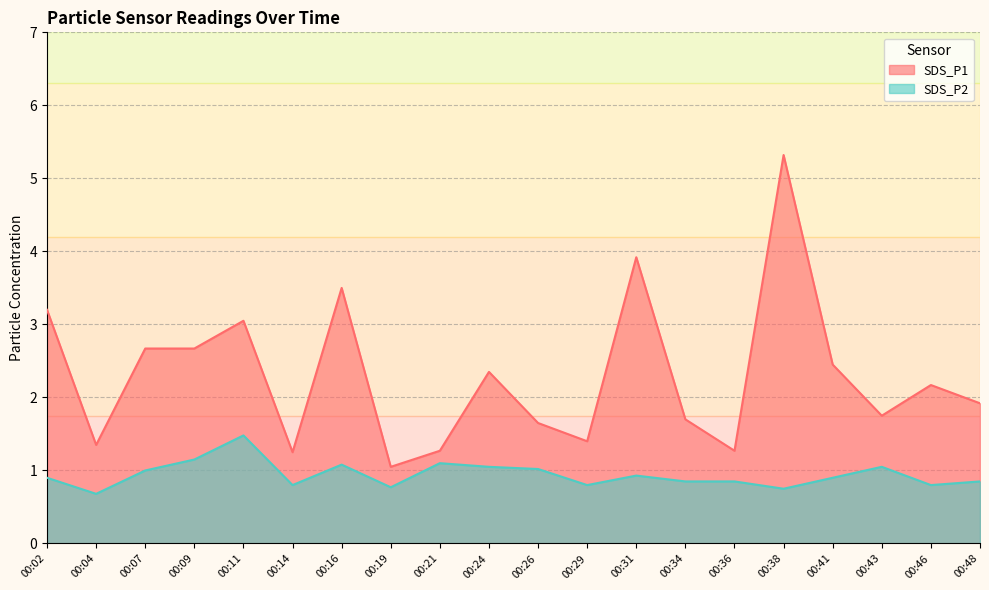

At which label is SDS_P2 closest to 1?

00:07